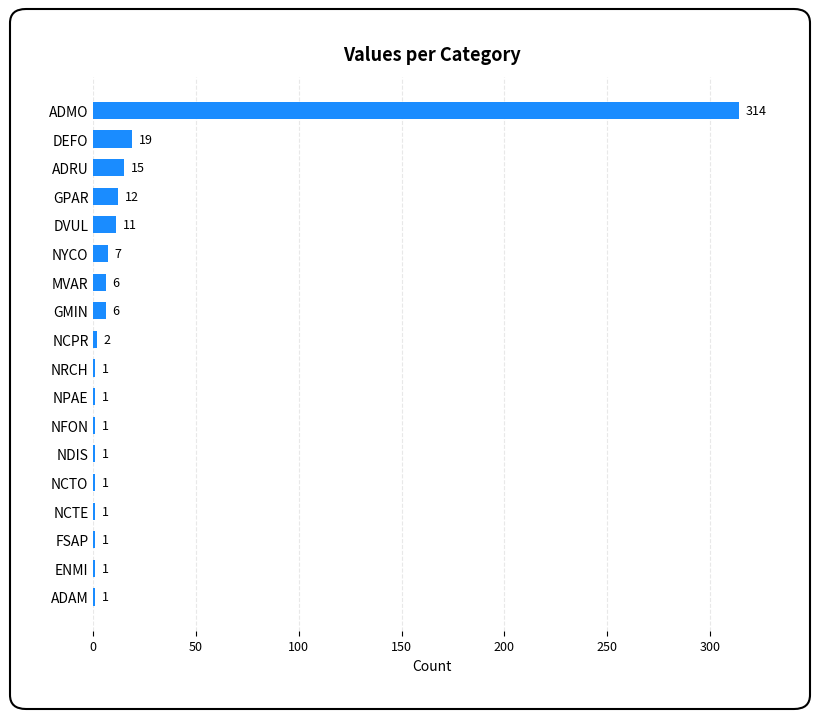

What is the difference between the maximum and second lowest values?

313